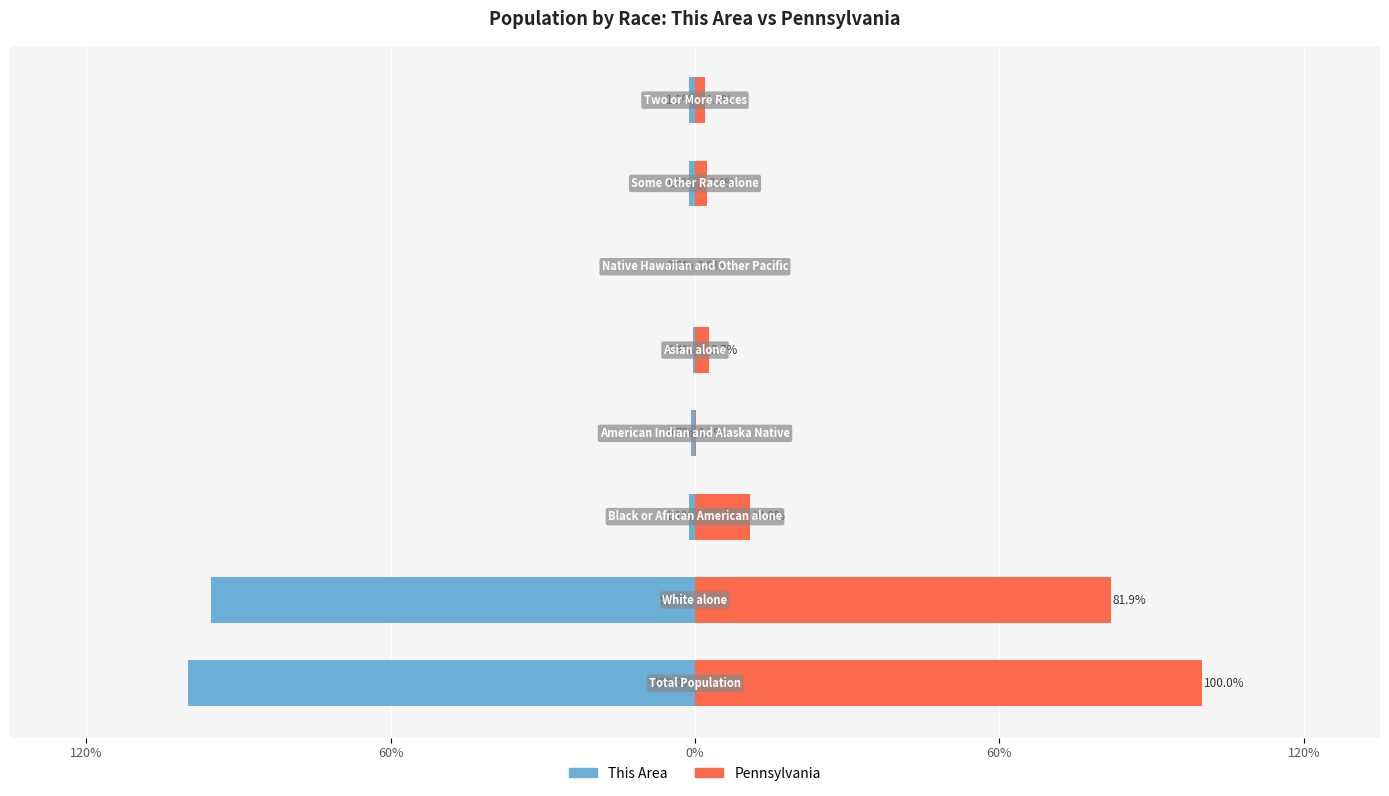

What is the difference between the maximum and minimum values in the Pennsylvania series?

100.0